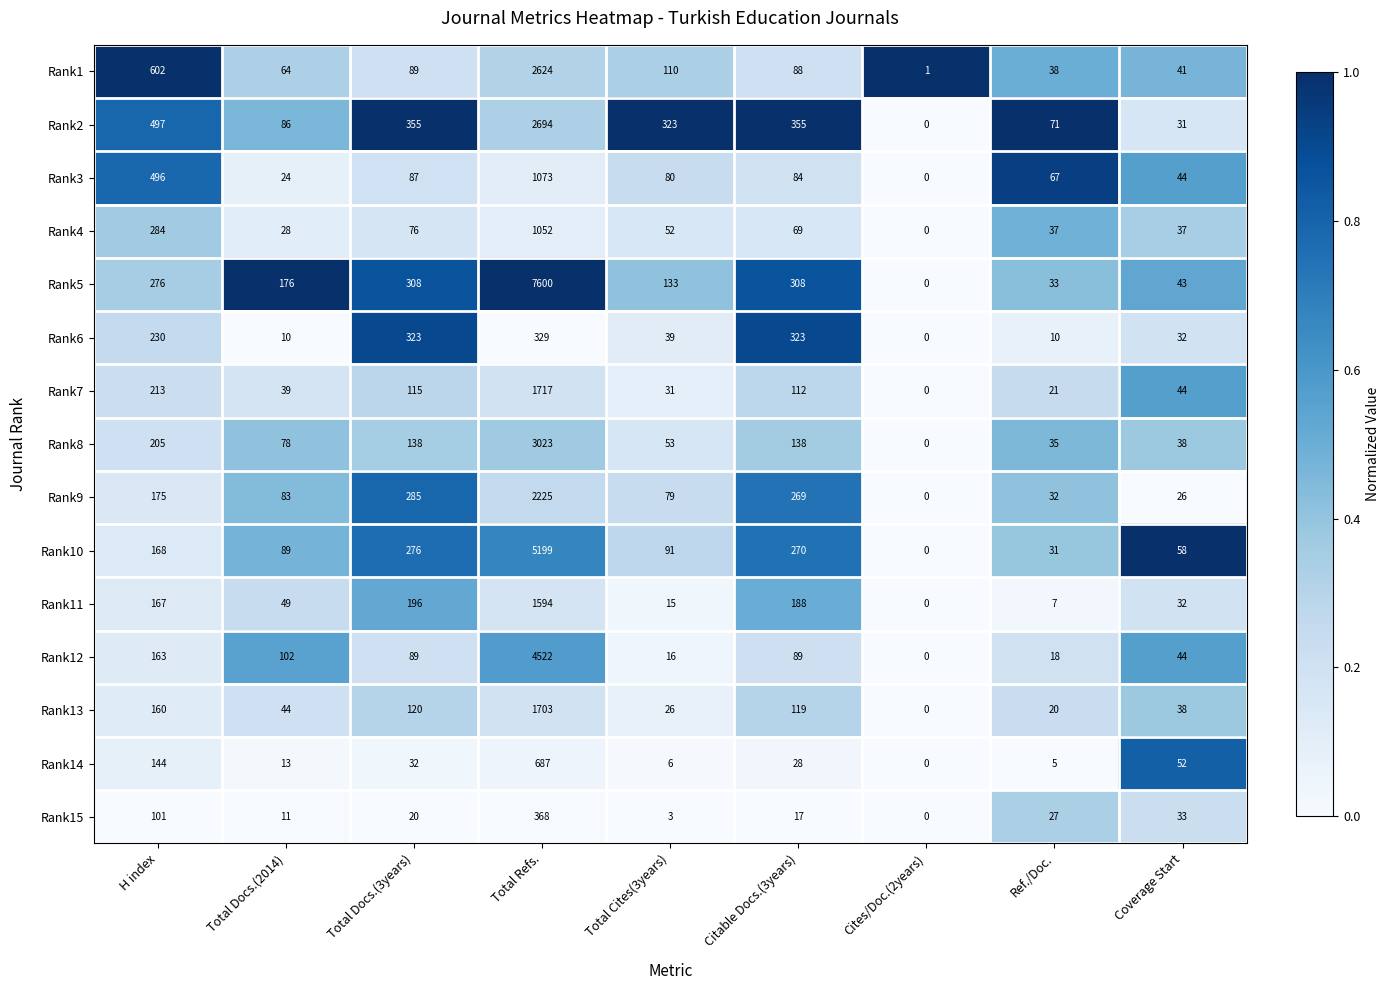

At Ref./Doc., list the series in order from largest to smallest.

Rank2, Rank3, Rank1, Rank4, Rank8, Rank5, Rank9, Rank10, Rank15, Rank7, Rank13, Rank12, Rank6, Rank11, Rank14